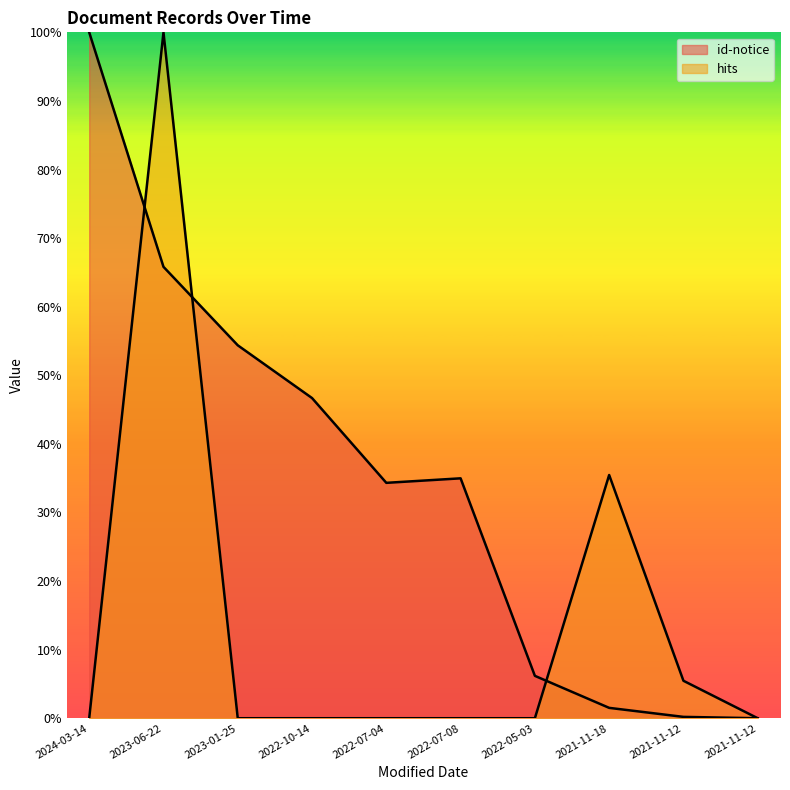

At which label is hits closest to 0?

2024-03-14